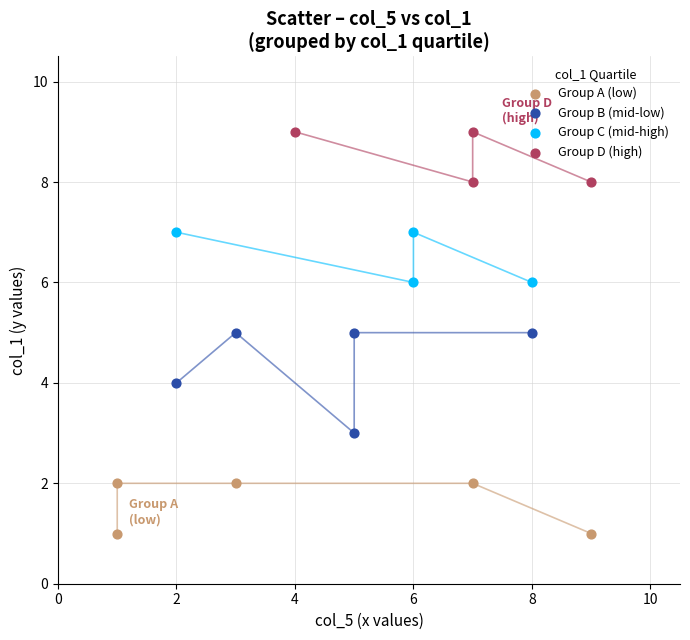

Which series reaches the minimum Y coordinate?

Group A (low)